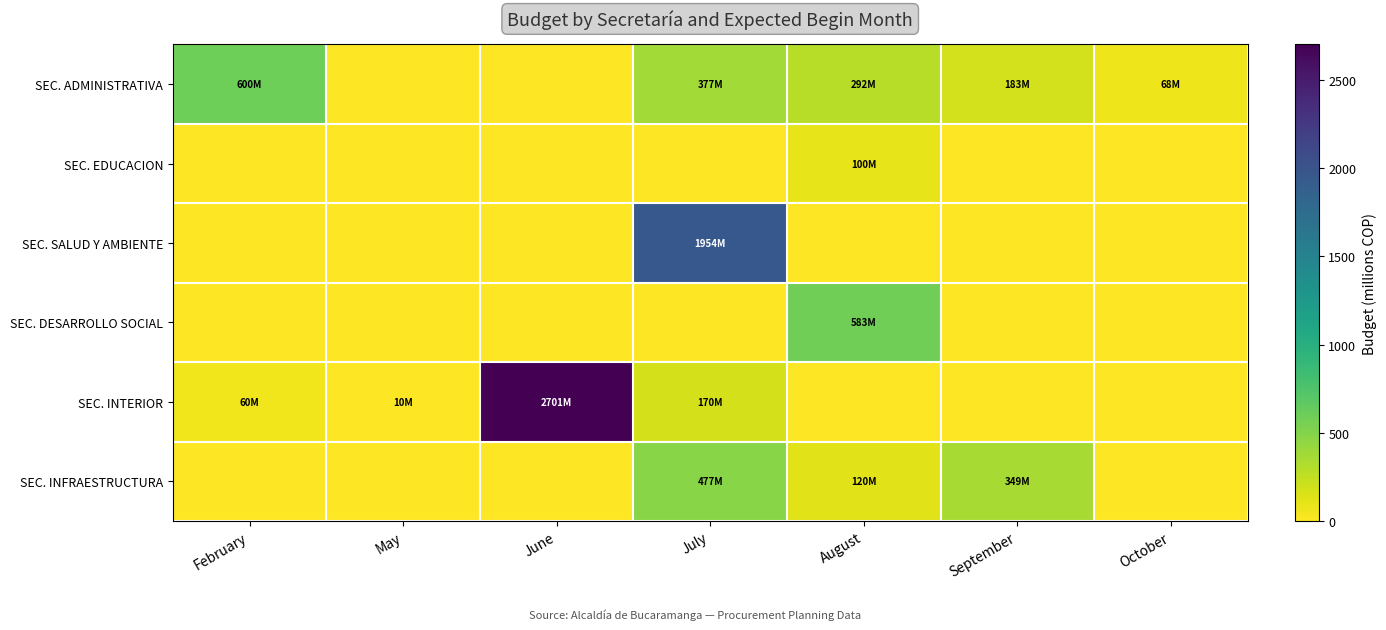

Reading right to left, transcribe all the data shown in this chart.

SEC. ADMINISTRATIVA: October=68.0	September=182.7	August=291.6	July=376.5	June=0.0	May=0.0	February=600.0
SEC. EDUCACION: October=0.0	September=0.0	August=100.0	July=0.0	June=0.0	May=0.0	February=0.0
SEC. SALUD Y AMBIENTE: October=0.0	September=0.0	August=0.0	July=1953.9	June=0.0	May=0.0	February=0.0
SEC. DESARROLLO SOCIAL: October=0.0	September=0.0	August=583.0	July=0.0	June=0.0	May=0.0	February=0.0
SEC. INTERIOR: October=0.0	September=0.0	August=0.0	July=170.0	June=2701.4	May=10.0	February=60.0
SEC. INFRAESTRUCTURA: October=0.0	September=348.9	August=120.0	July=477.0	June=0.0	May=0.0	February=0.0